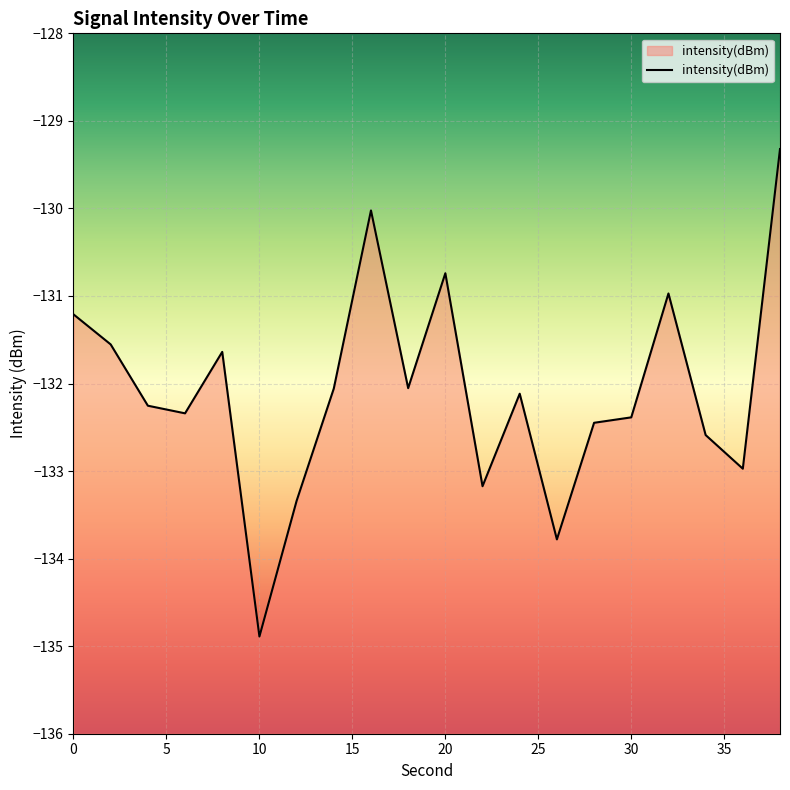

What is the difference between the maximum and minimum values?

5.6